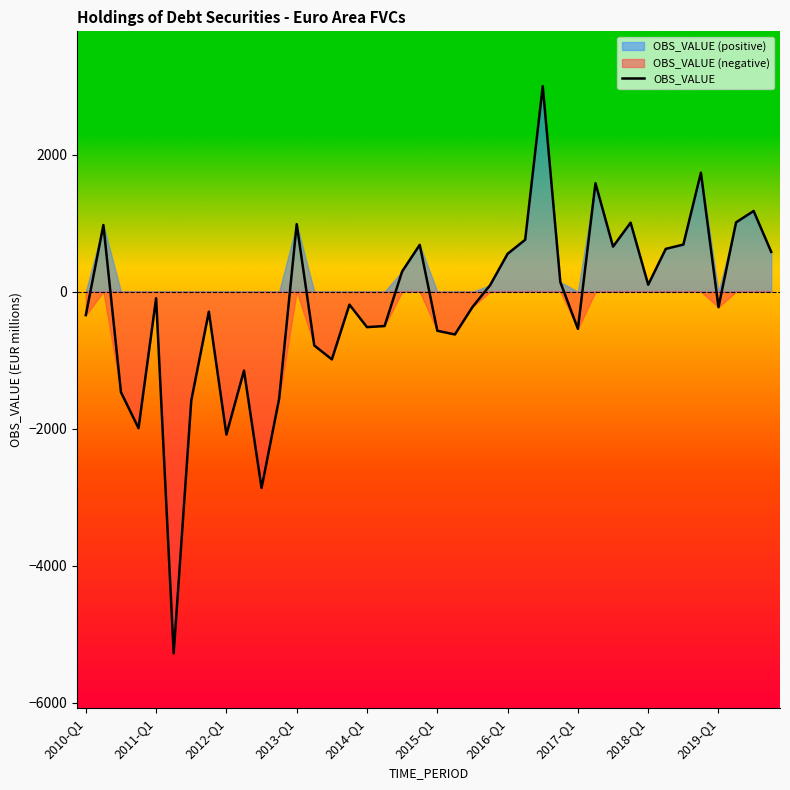

How many interior local peaks (higher than both neighbors) does the data have?

12